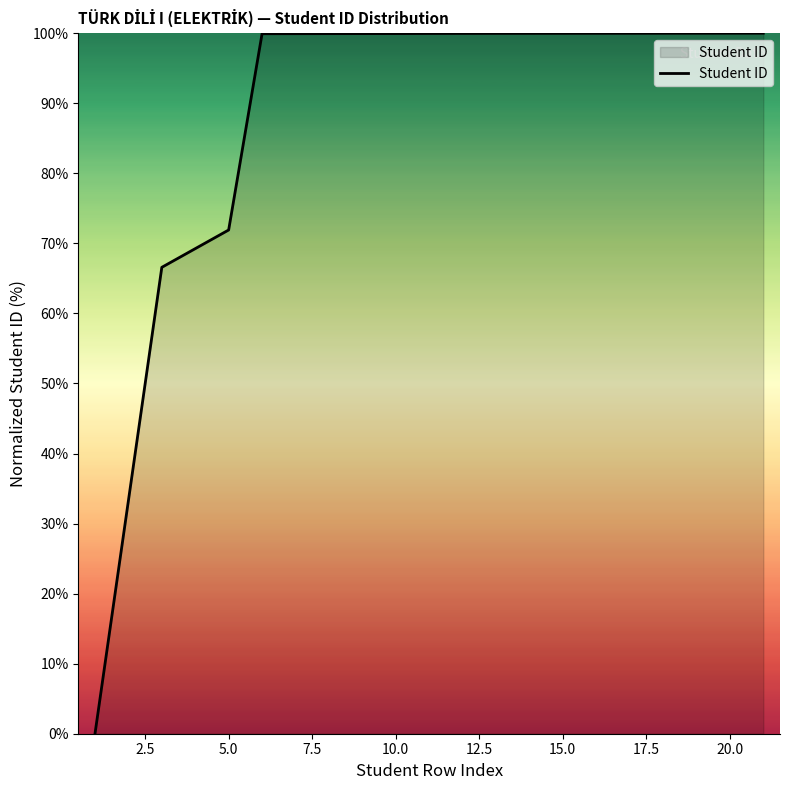

What is the average value?

88.6